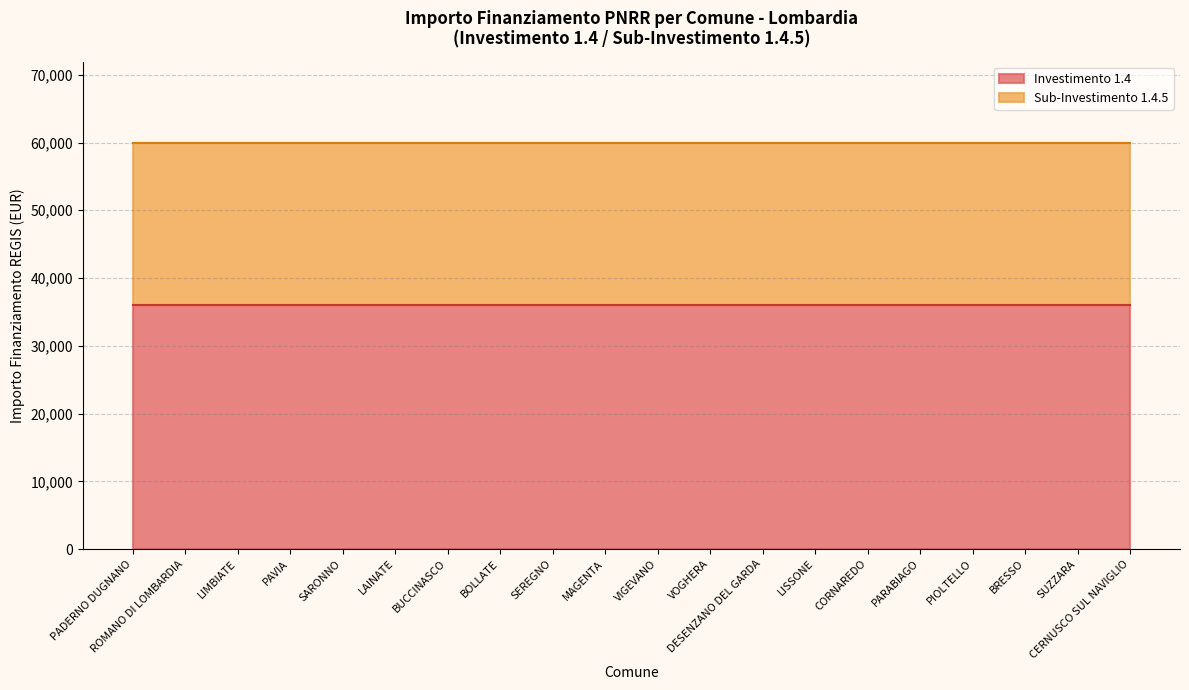

True or false: Investimento 1.4 has a value of 35979.6 at MAGENTA.

True